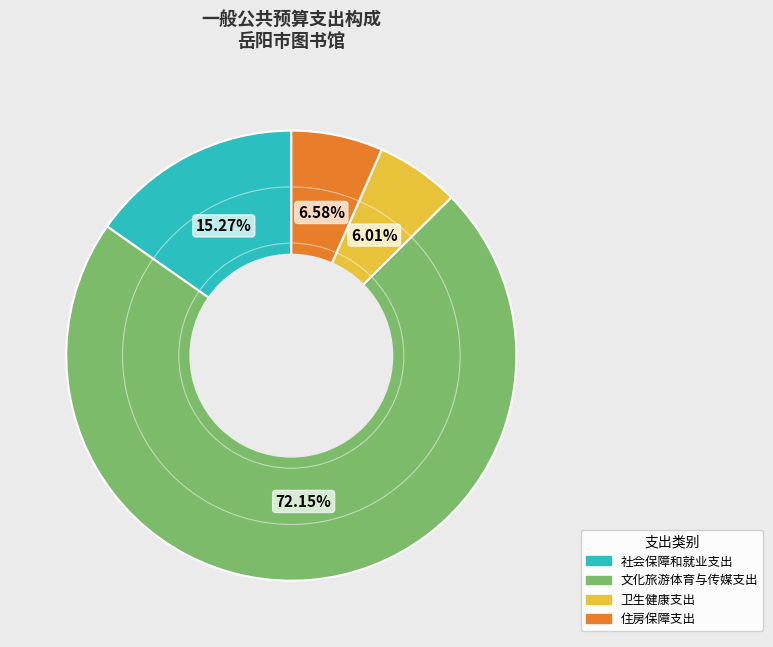

Count the number of slices in the pie.

4